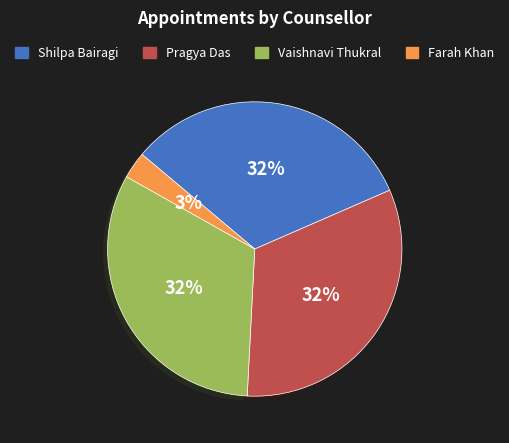

Is it true that Farah Khan is 10% of the pie?

False